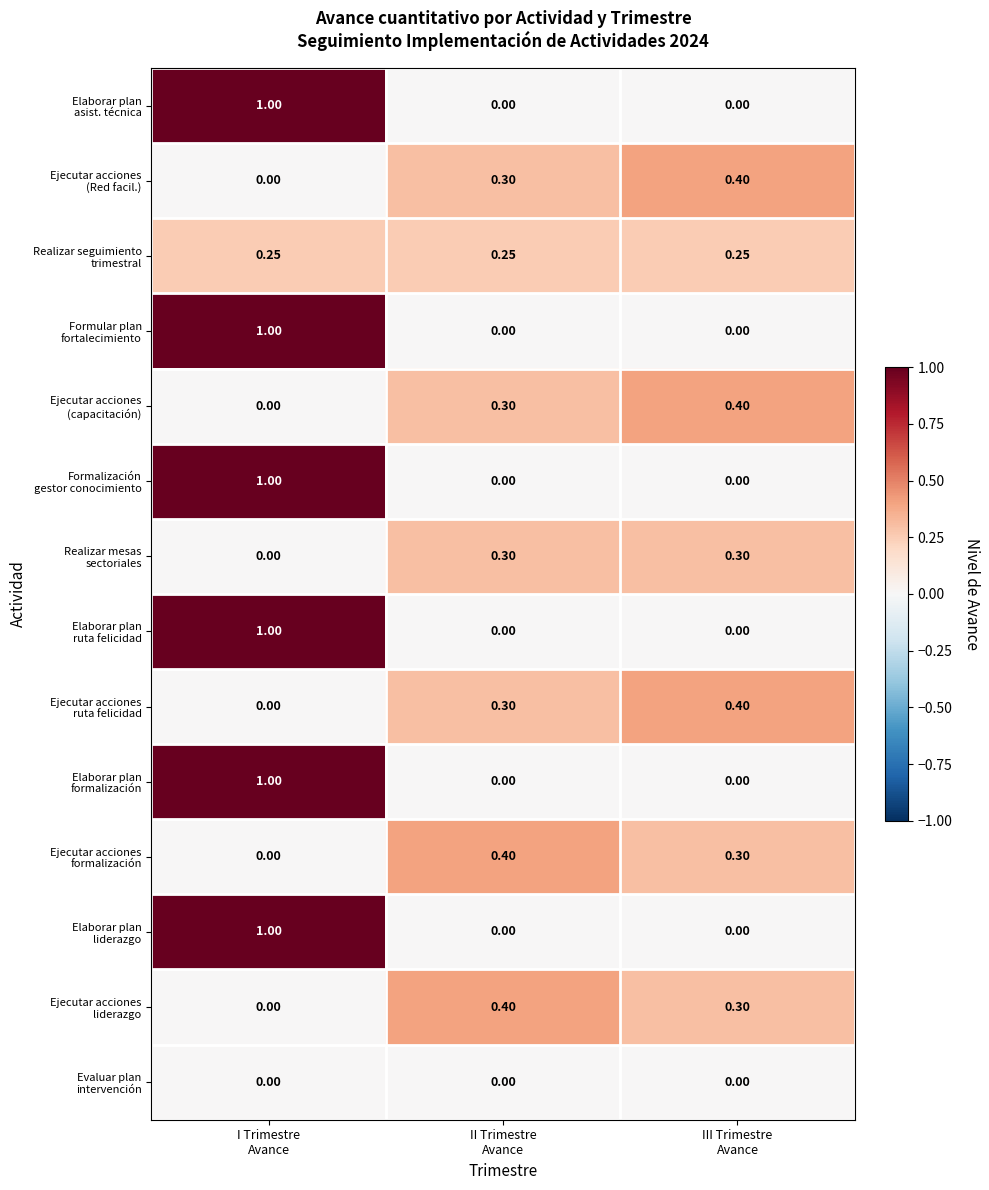

At which category is the sum across all series the highest?

I Trimestre
Avance